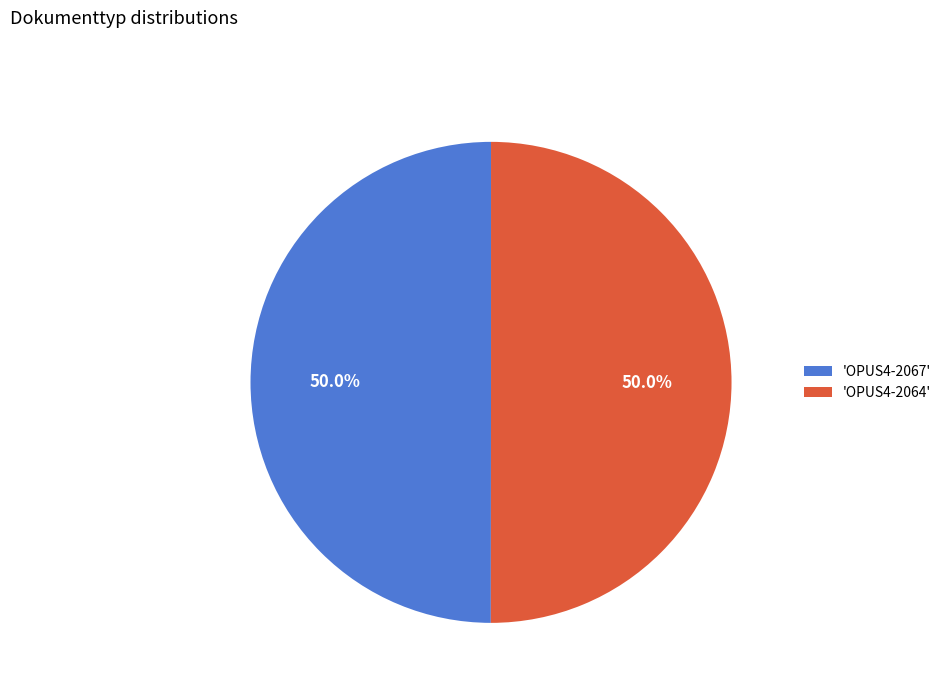

Is the sum of 'OPUS4-2064' and 'OPUS4-2067' greater than half?

Yes